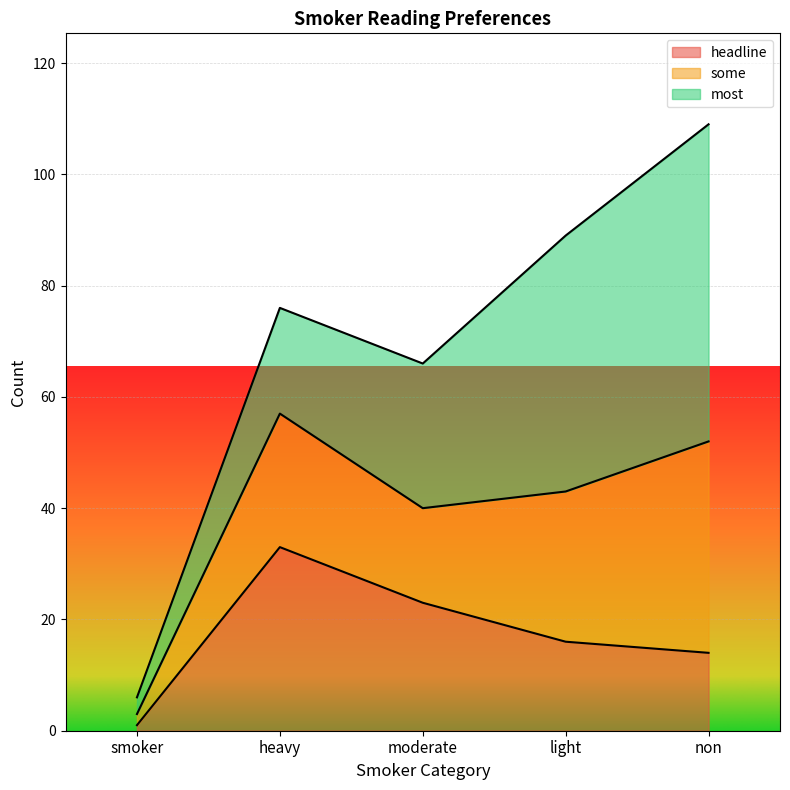

What is the highest value of the headline series?

33